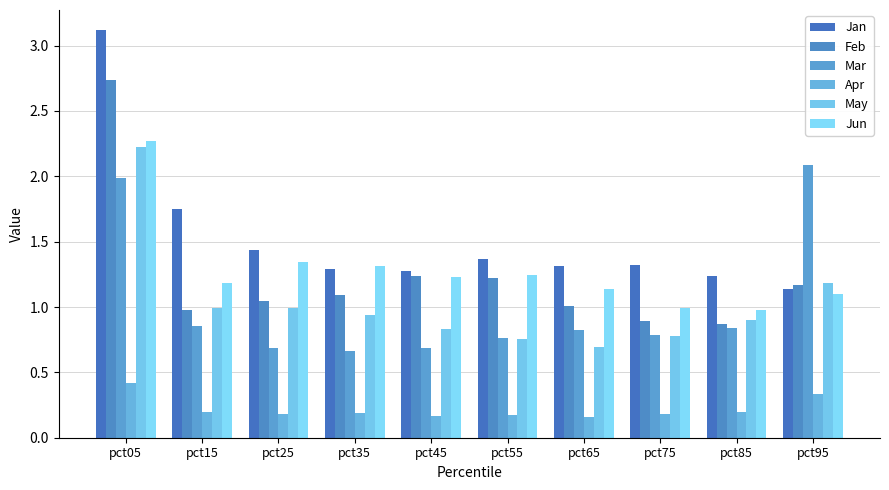

What is the greatest value displayed?

3.1